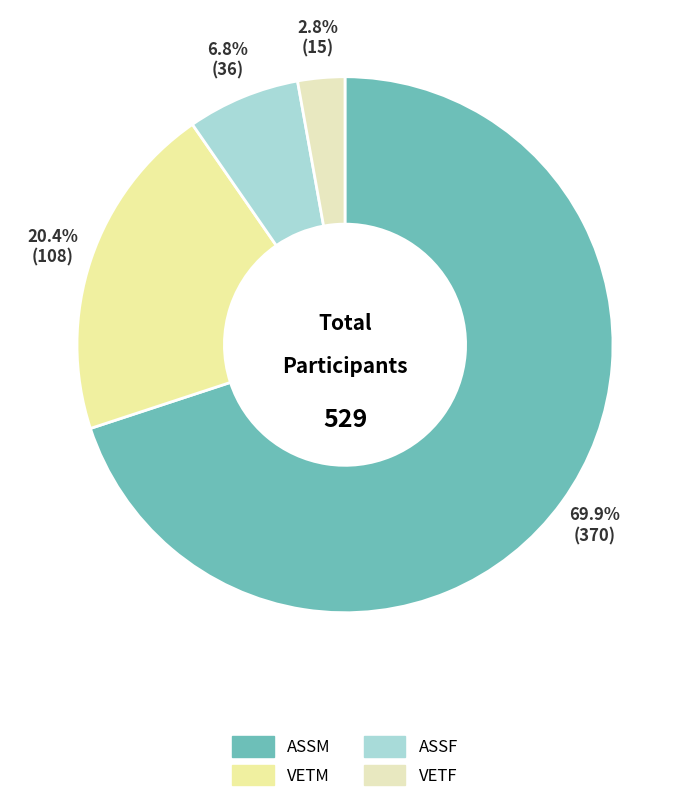

What percentage is the VETF slice, to the nearest percent?

3%